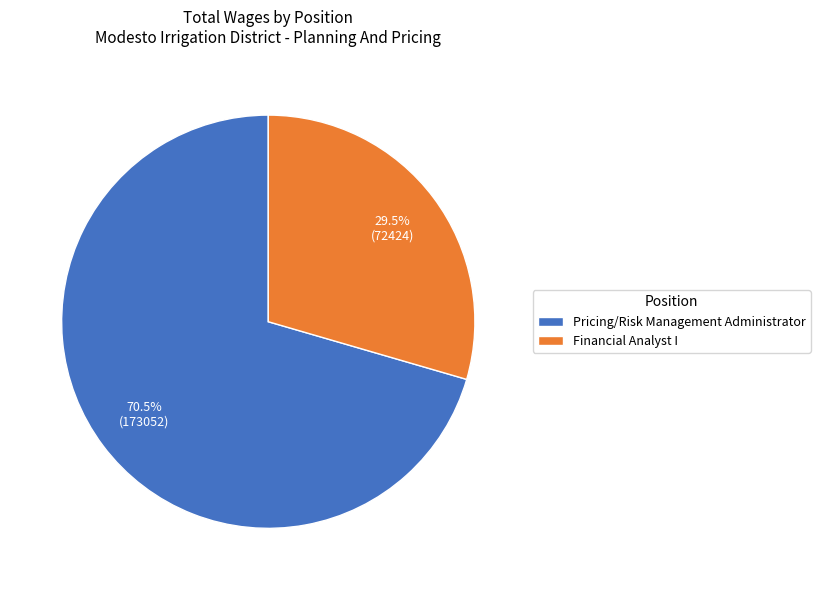

To the nearest percent, what is the difference between the Pricing/Risk Management Administrator and Financial Analyst I slice percentages?

41%